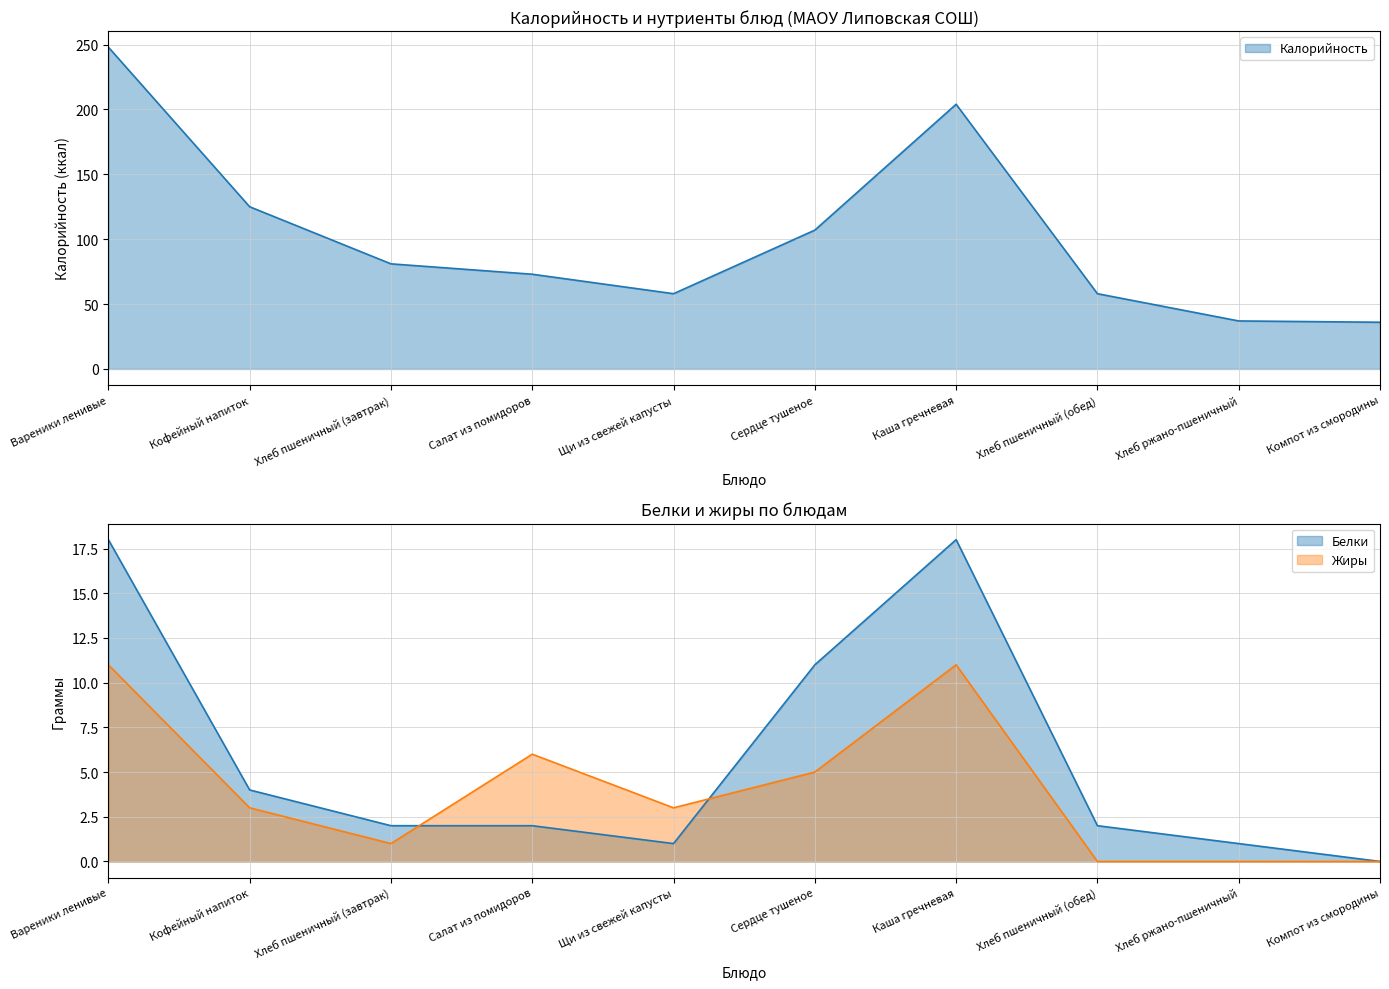

Is the value of Белки at Хлеб пшеничный (обед) greater than the value of Жиры at Компот из смородины?

Yes